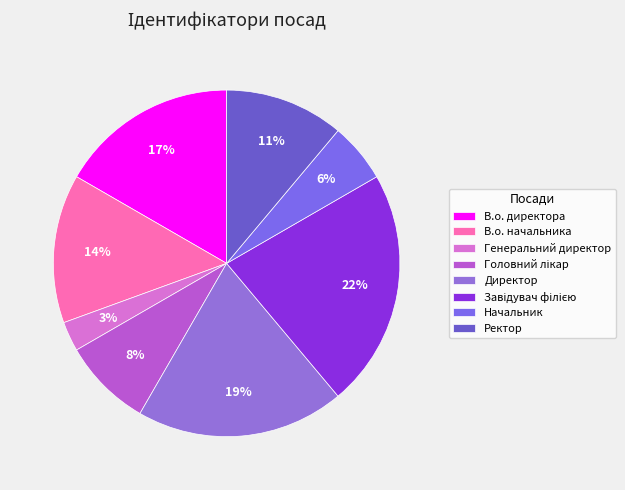

Does Генеральний директор represent more than half of the total?

No